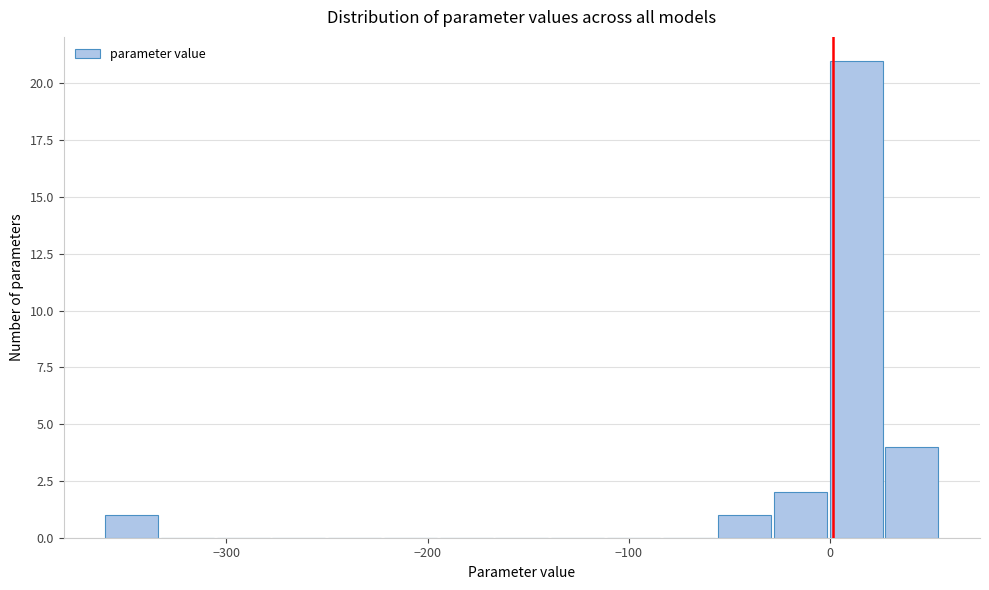

Read against the x-axis, roughly where is the centre of the tallest bar?

10